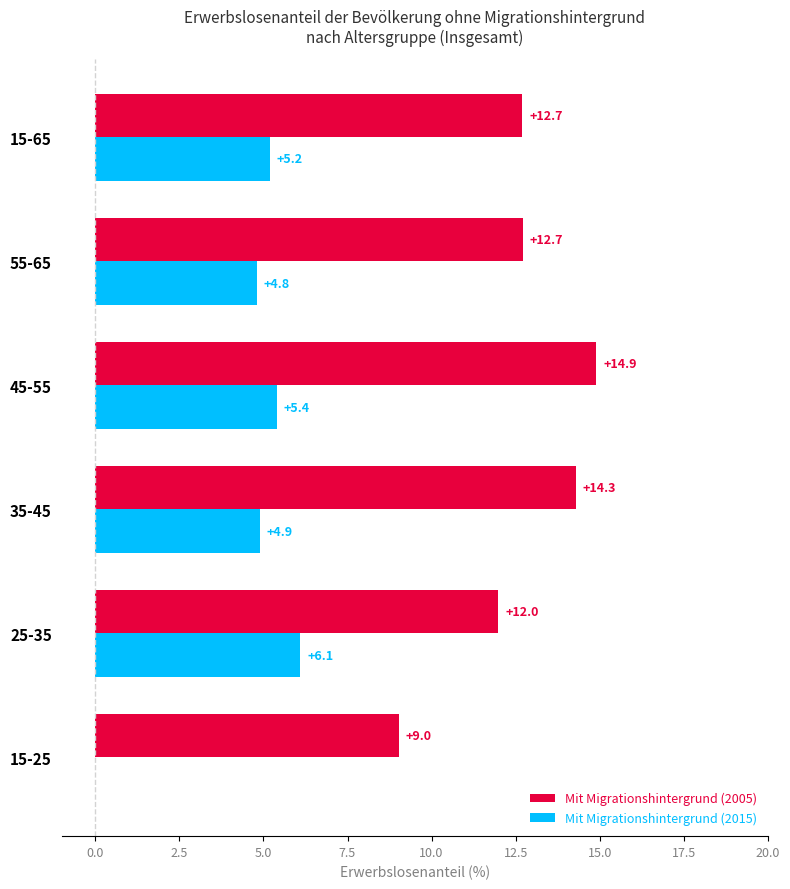

At which label is Mit Migrationshintergrund (2005) closest to 11?

25-35